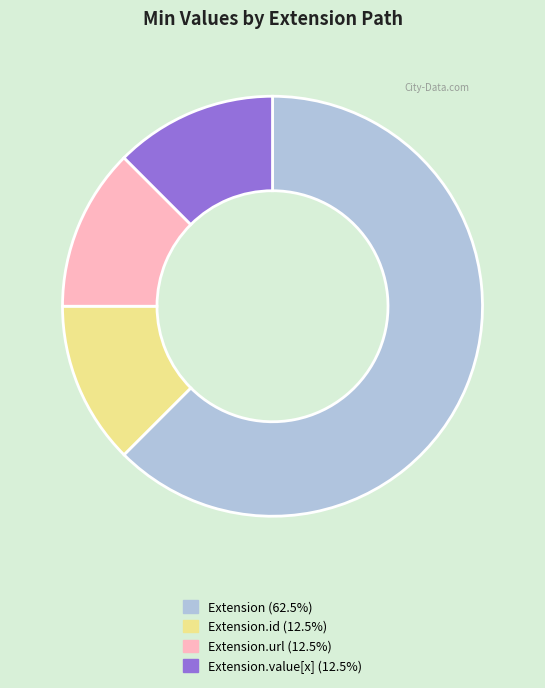

Does any single category account for the majority?

Yes